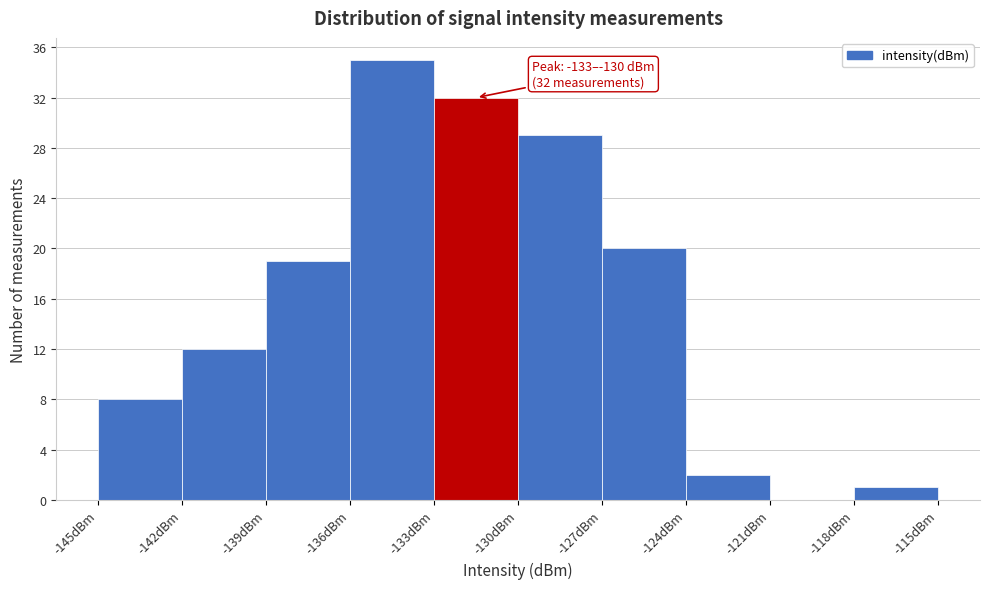

Which range on the x-axis has the tallest bar?

-136 to -133